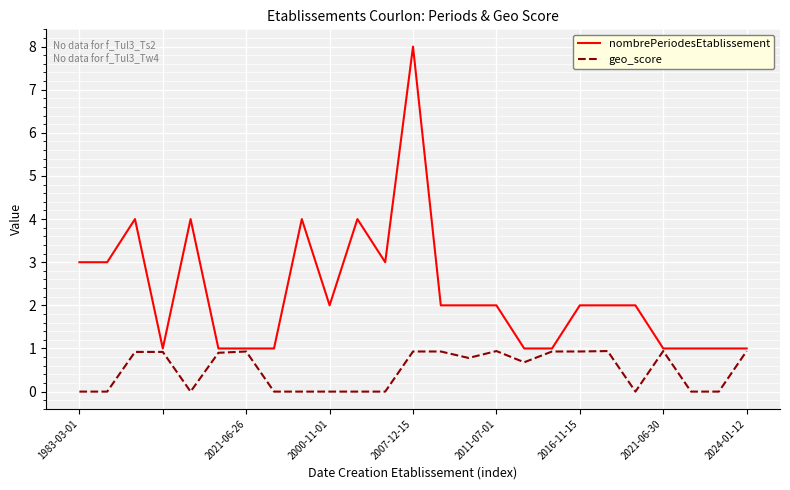

Rank the series by their average value, from lowest to highest.

geo_score, nombrePeriodesEtablissement